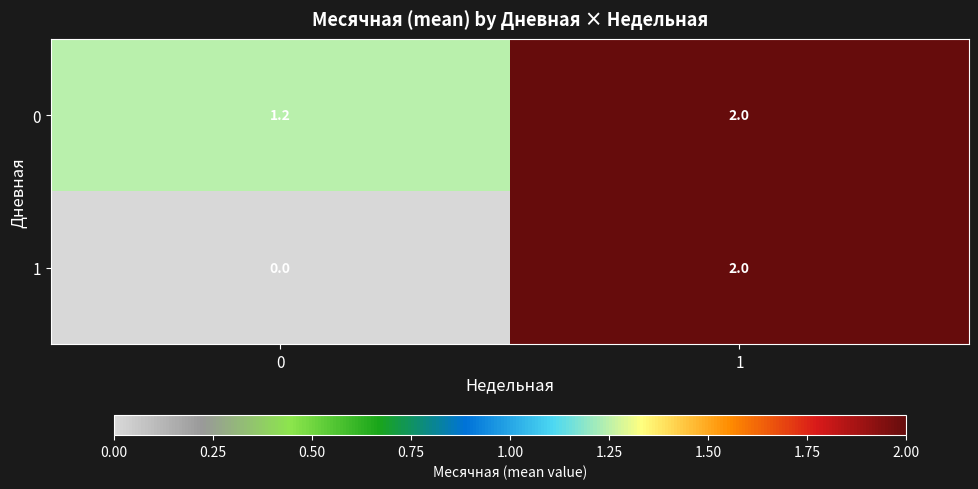

What is the difference between the highest and lowest values at 0?

1.2